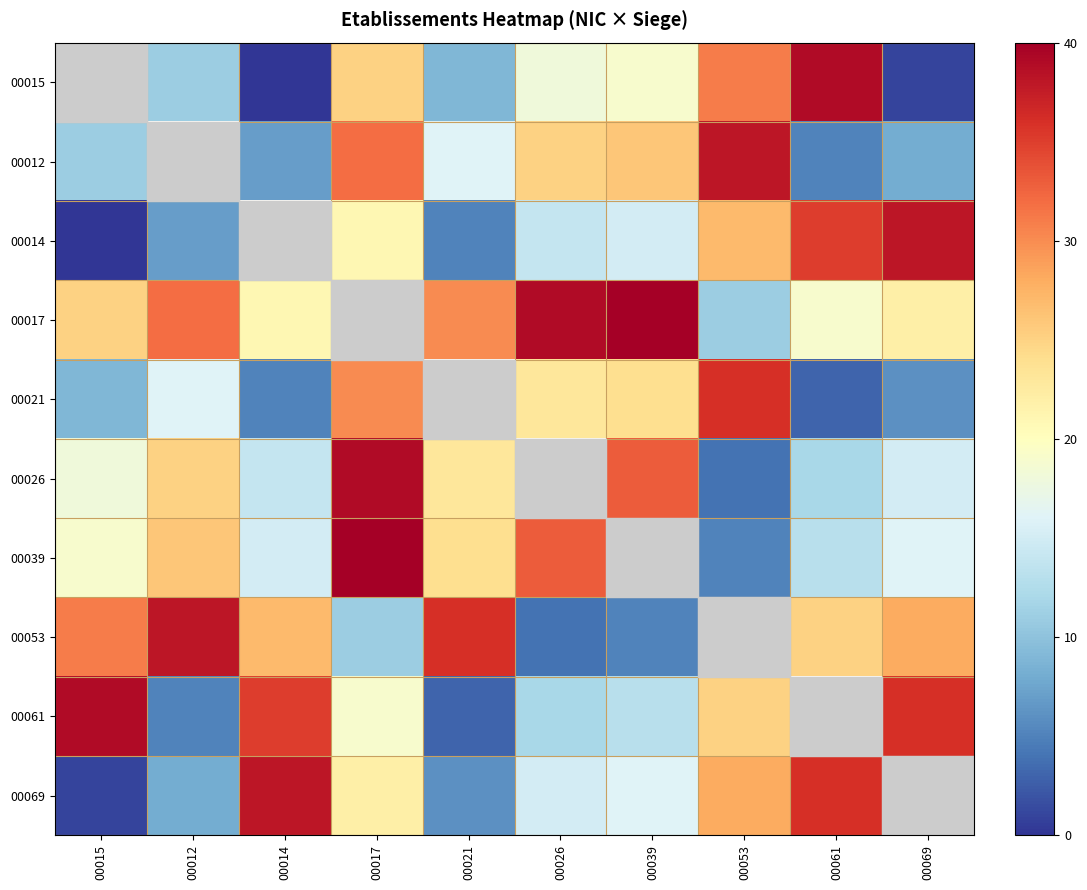

Which series has the widest spread of values?

00014